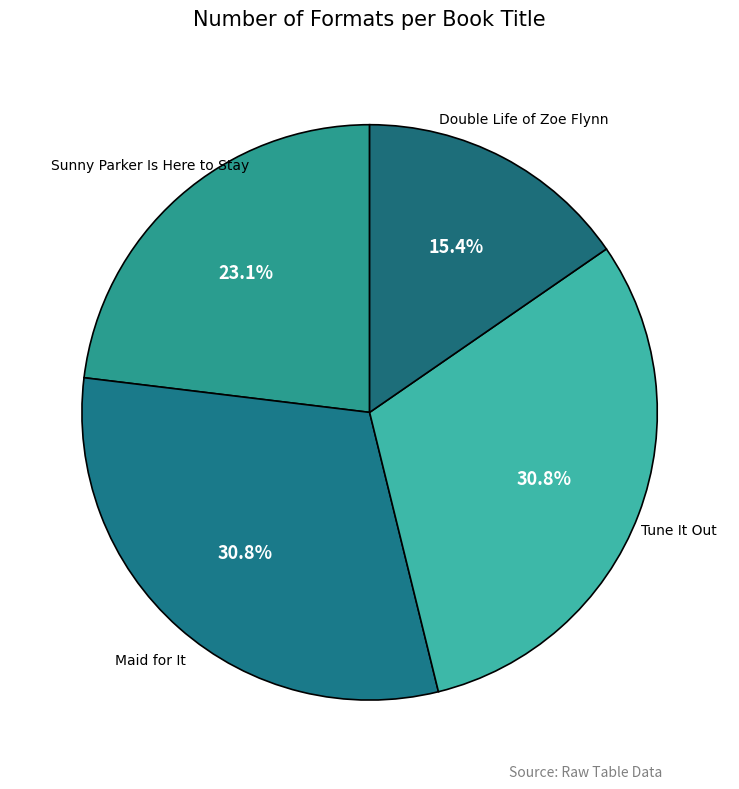

Is there a majority slice in this chart?

No